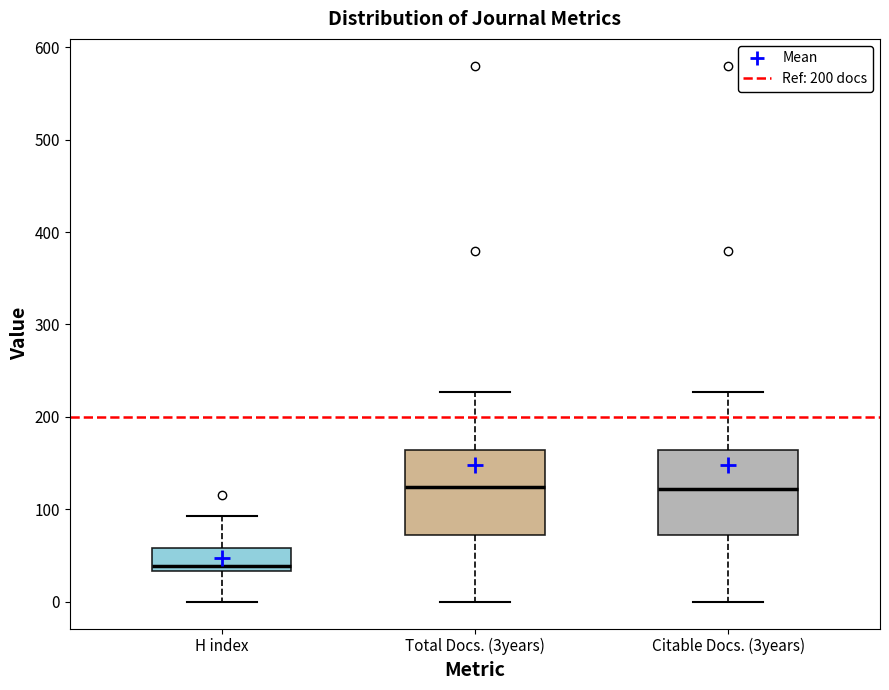

Reading left to right, transcribe this box plot: for each box, give where its median line is, the range the box spans, and where its two whiskers end, as read against the y-axis. The values are not printed on the chart, so give them approximately, as read against the axis.

H index: median 40, box 30 to 60, whiskers 0 to 90
Total Docs. (3years): median 120, box 70 to 160, whiskers 0 to 230
Citable Docs. (3years): median 120, box 70 to 160, whiskers 0 to 230